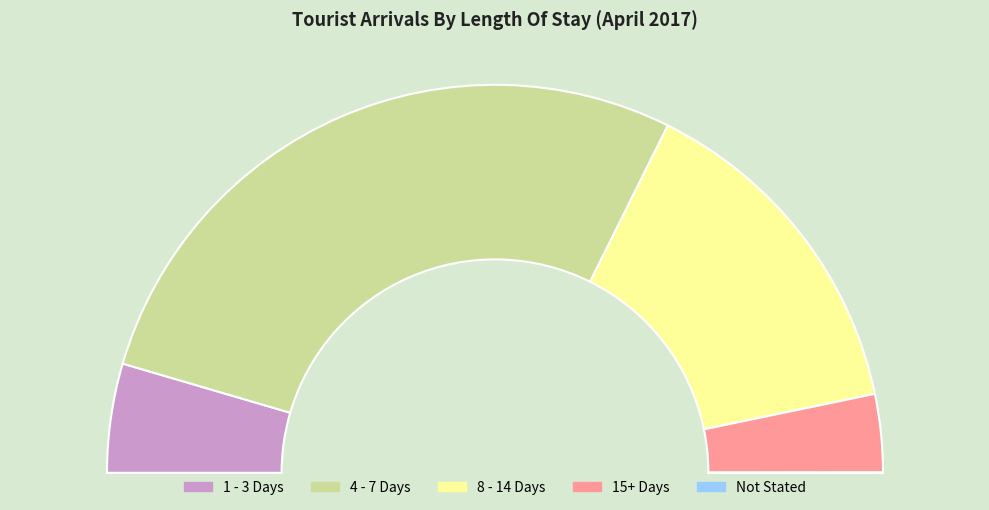

Between Not Stated and 15+ Days, which is larger?

15+ Days